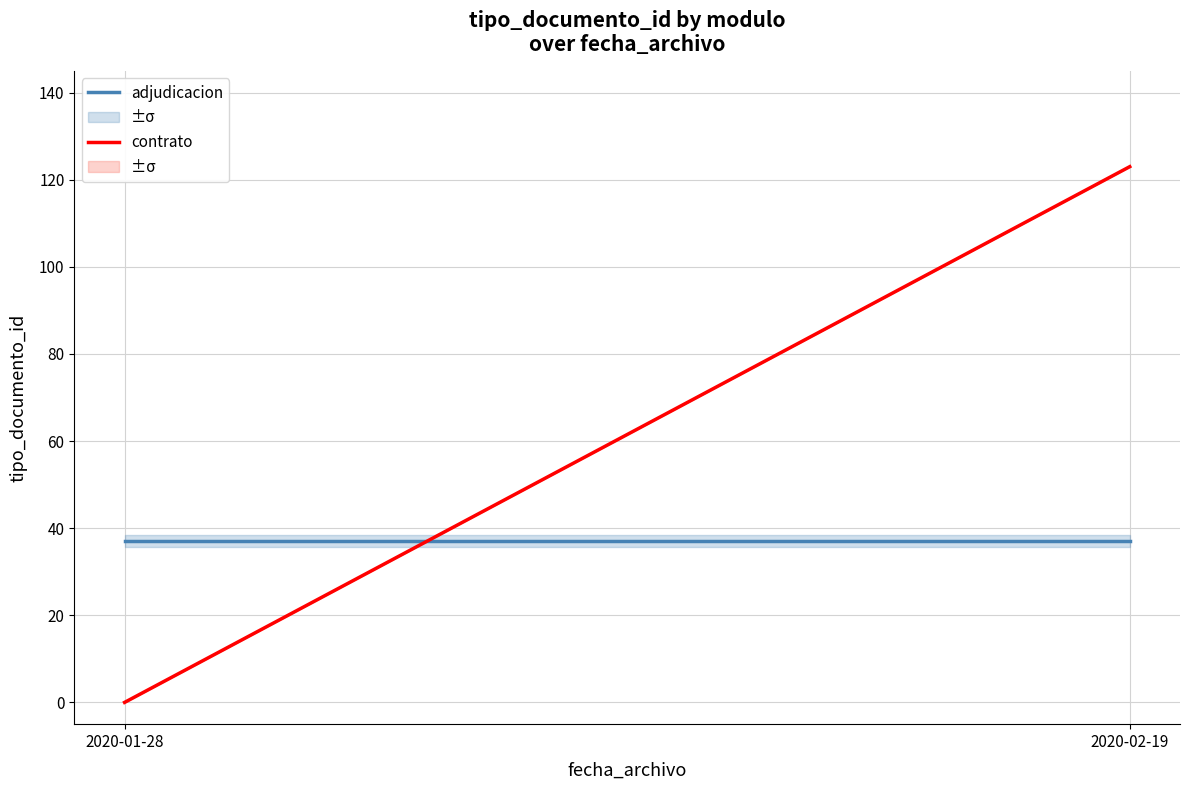

Rank the series by their maximum value, from lowest to highest.

adjudicacion, contrato